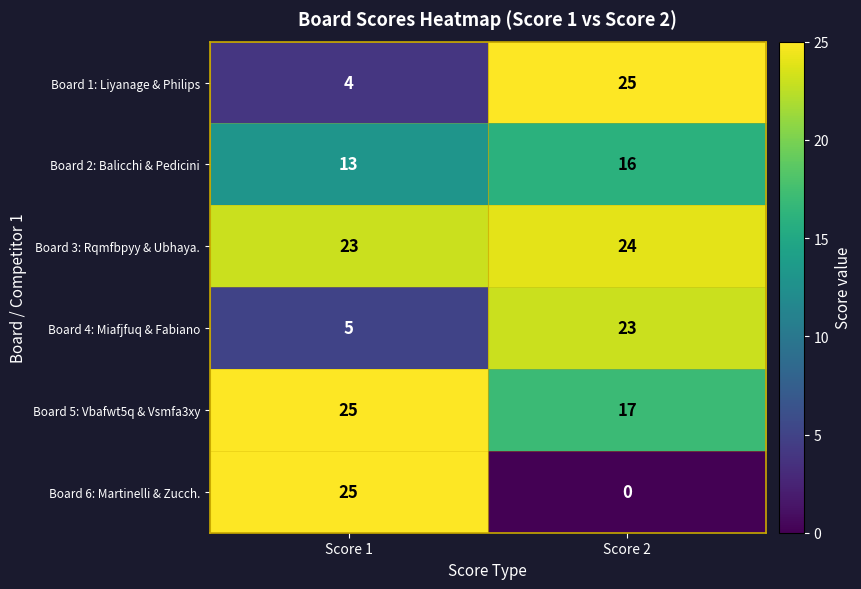

What is the difference between the maximum and minimum values in the Board 6: Martinelli & Zucch. series?

25